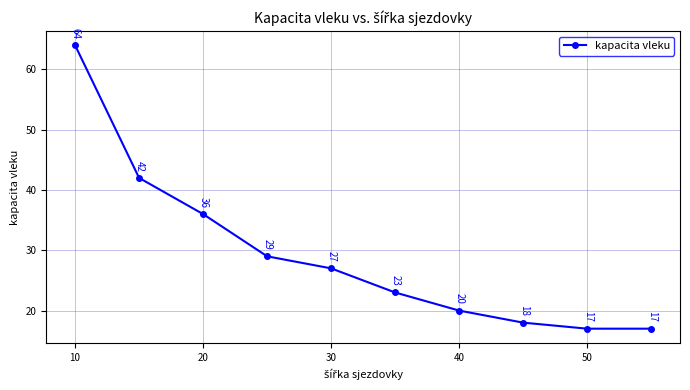

Reading left to right, what are all the values shown in this chart?

64	42	36	29	27	23	20	18	17	17